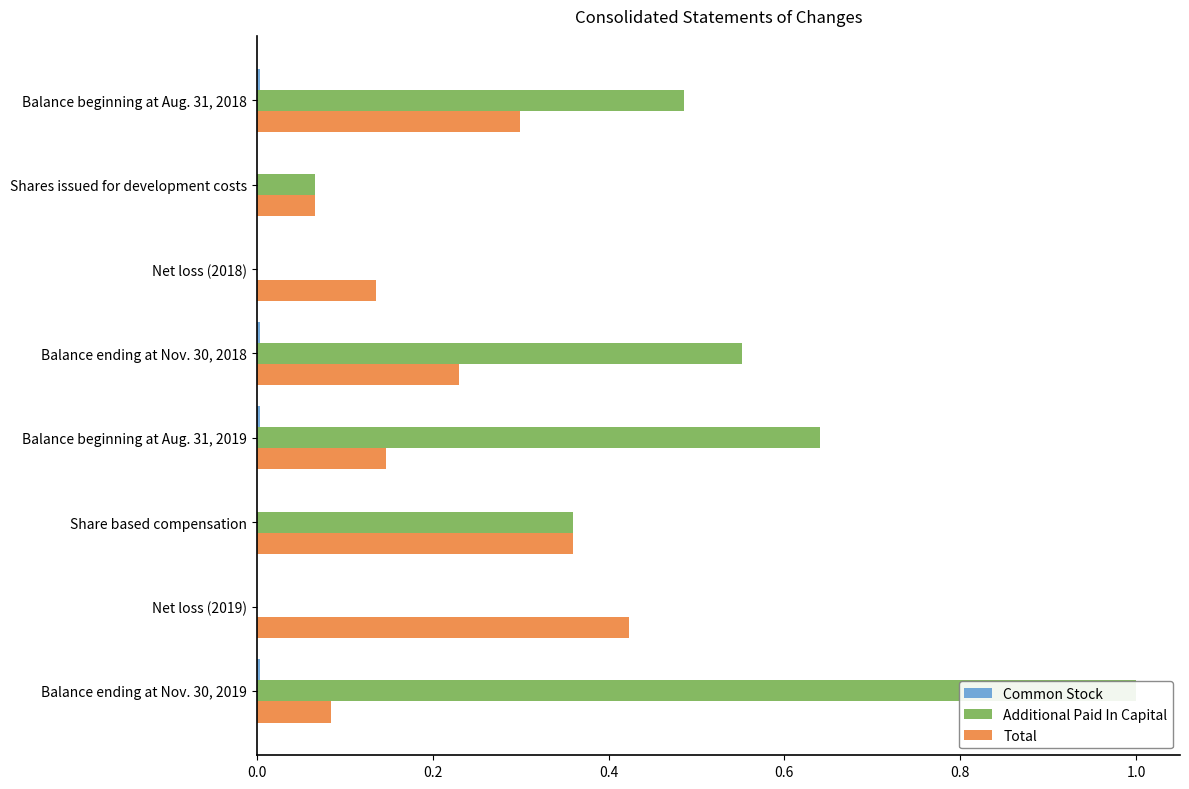

Is it true that Additional Paid In Capital equals 0.4 at Balance beginning at Aug. 31, 2019?

False